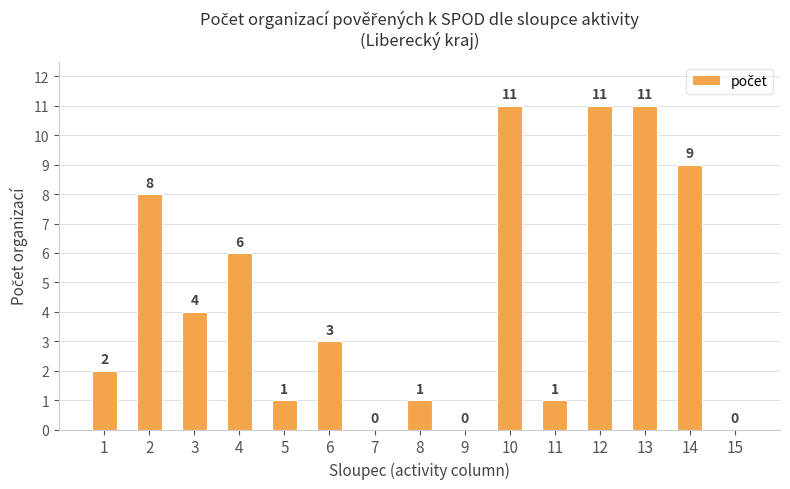

Reading left to right, extract all data points from this chart.

1=2	2=8	3=4	4=6	5=1	6=3	7=0	8=1	9=0	10=11	11=1	12=11	13=11	14=9	15=0